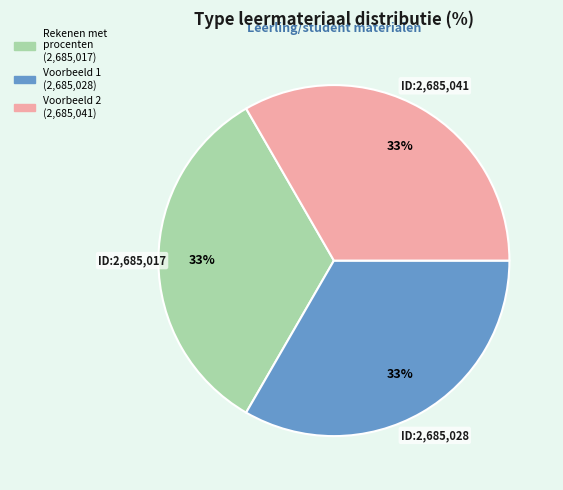

Is there any slice that represents more than half of the pie?

No